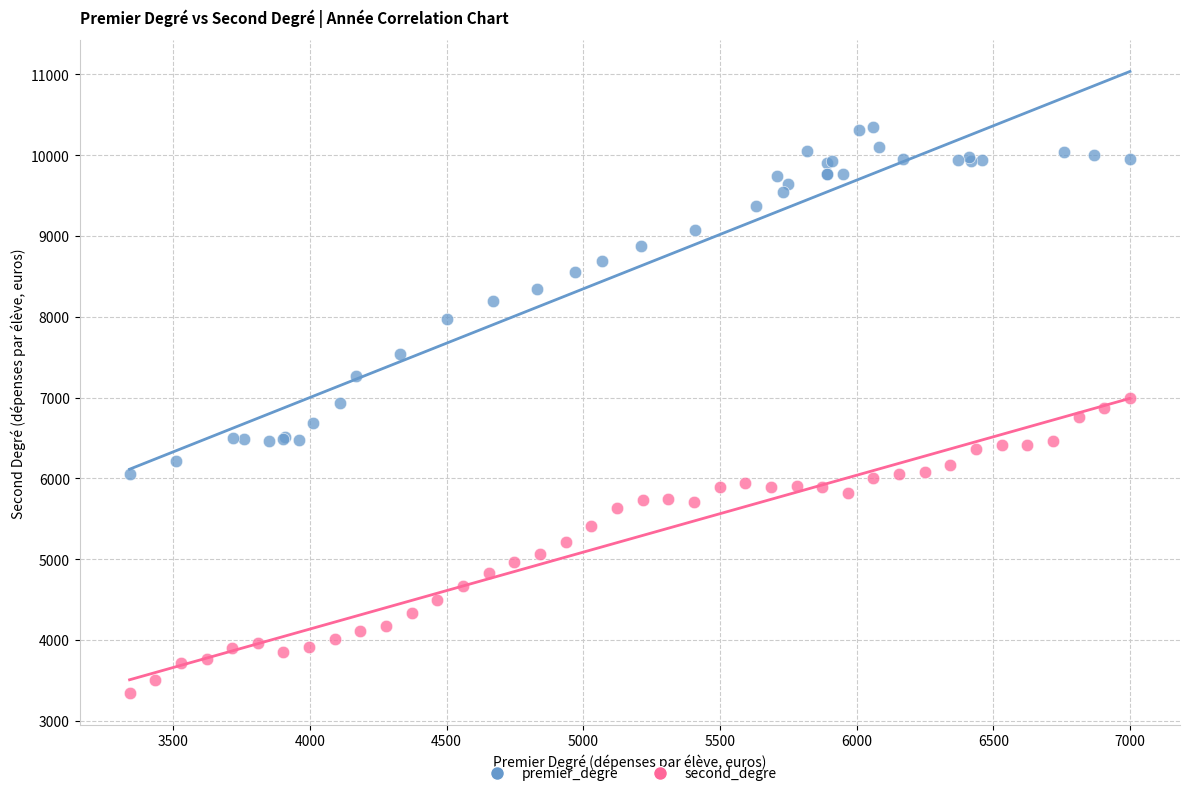

Which series contains the highest Y value?

premier_degre